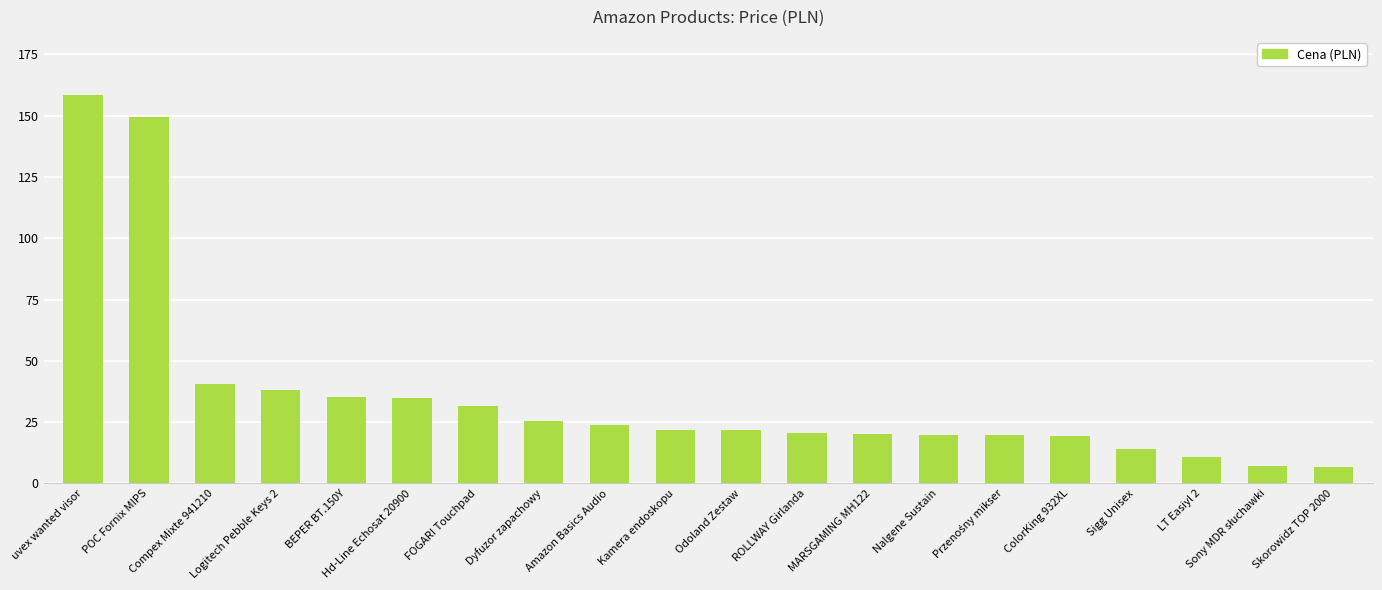

Where is the data nearest to the value 82?

Compex Mixte 941210